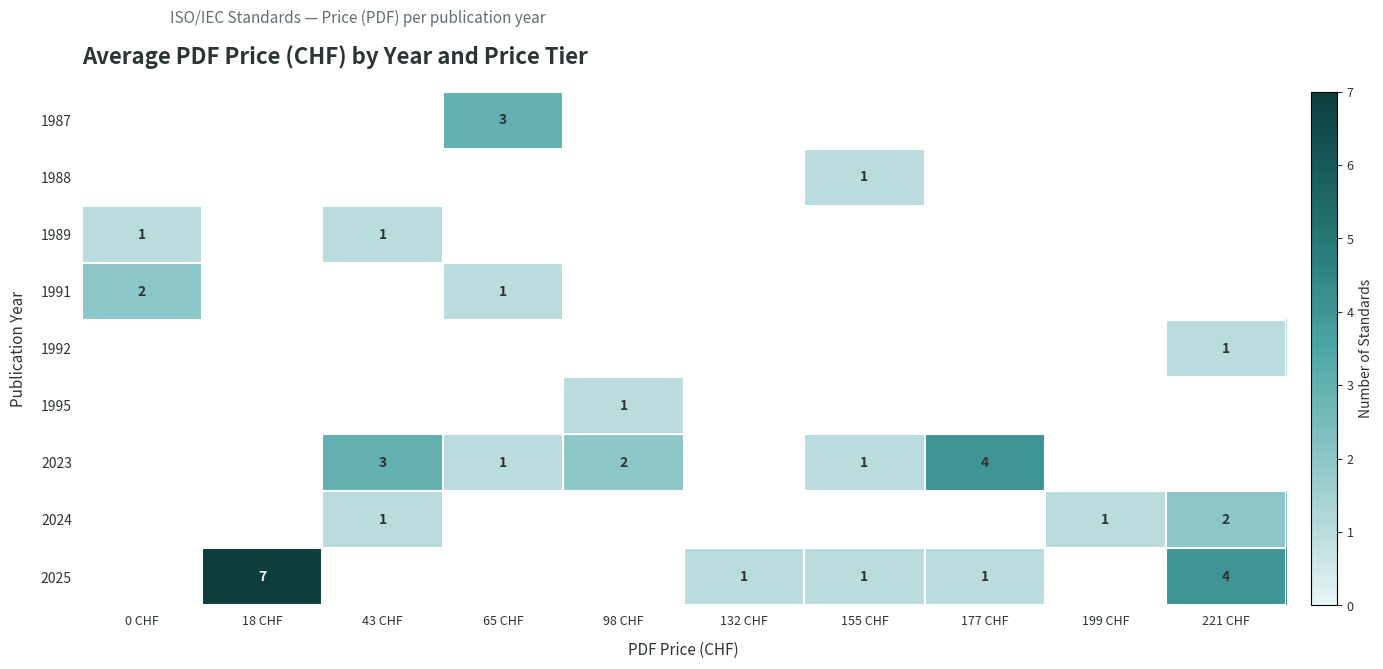

True or false: 1988 has a value of 1 at 155 CHF.

True